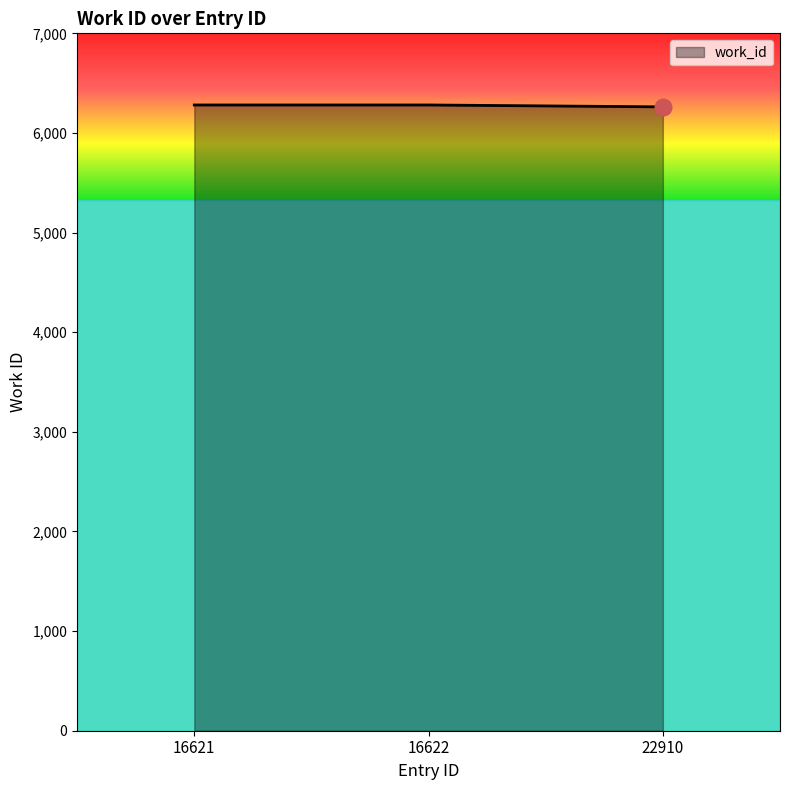

The chart shows a value of 8607 at 16622. True or false?

False